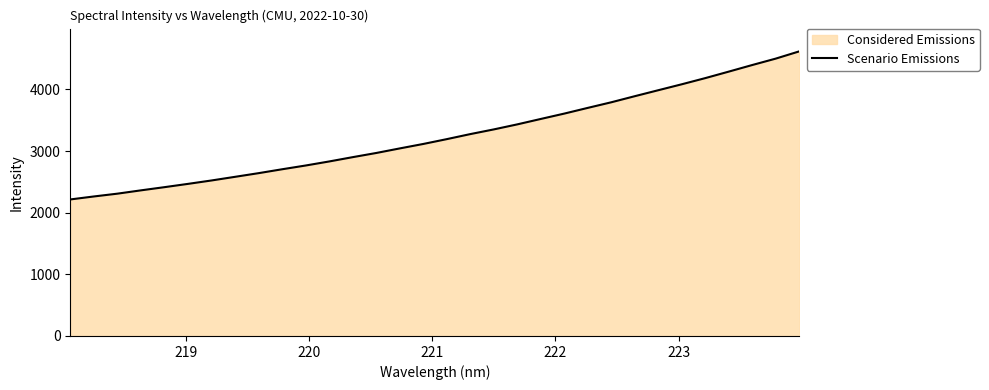

What is the difference between the maximum and minimum values?

2401.9